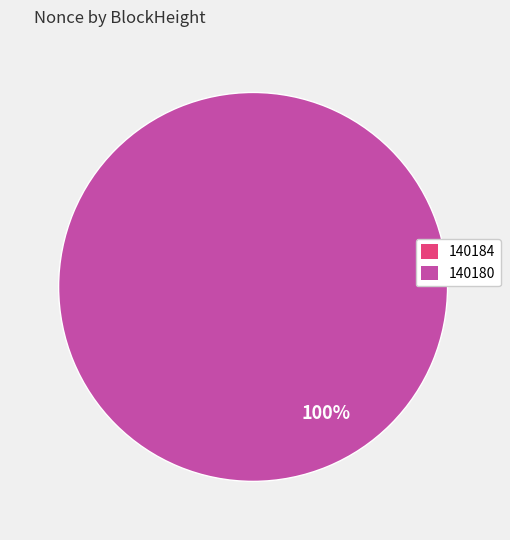

Is 140184 the majority of the pie?

No